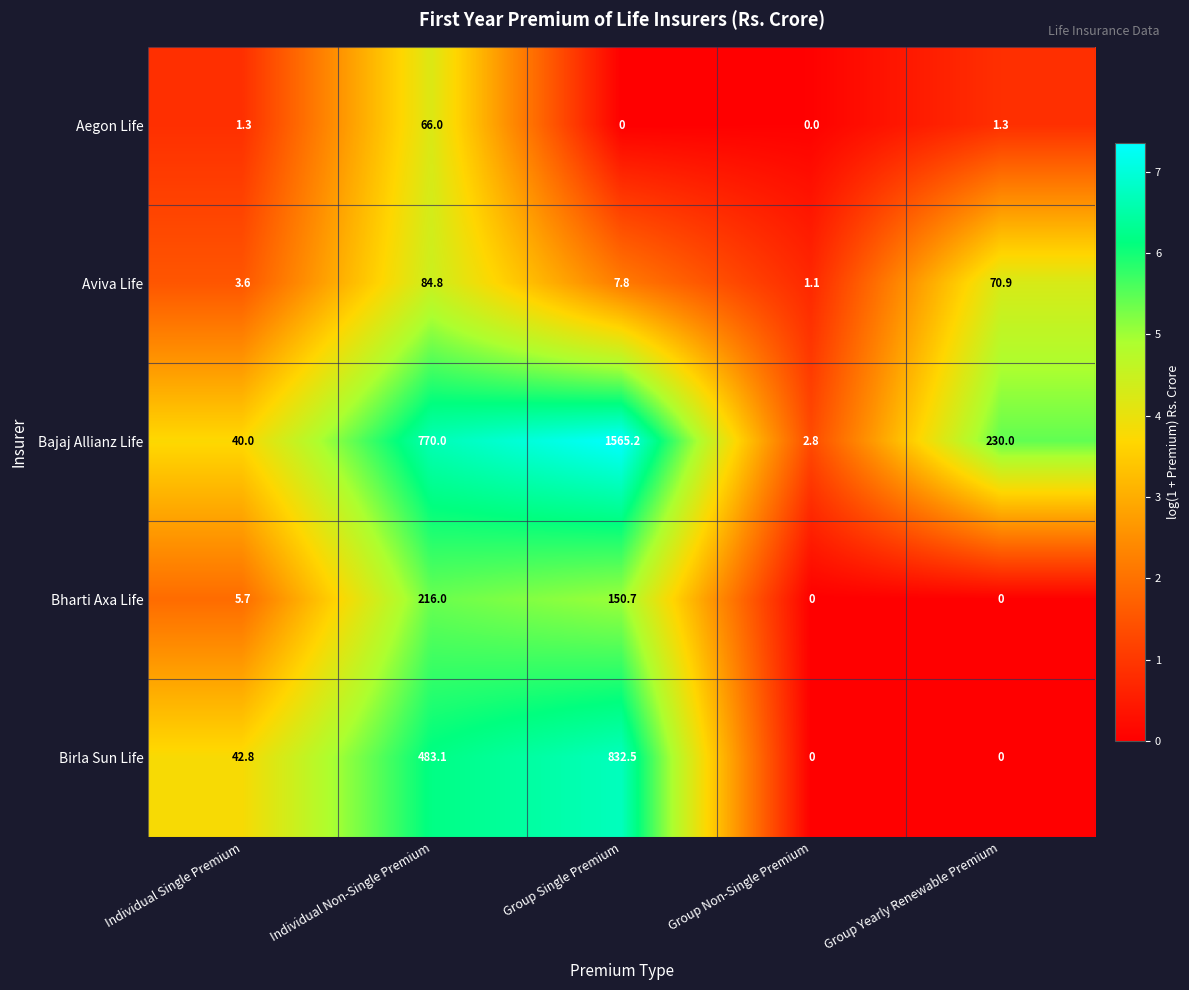

What is the total value across all series at Group Single Premium?

2556.2